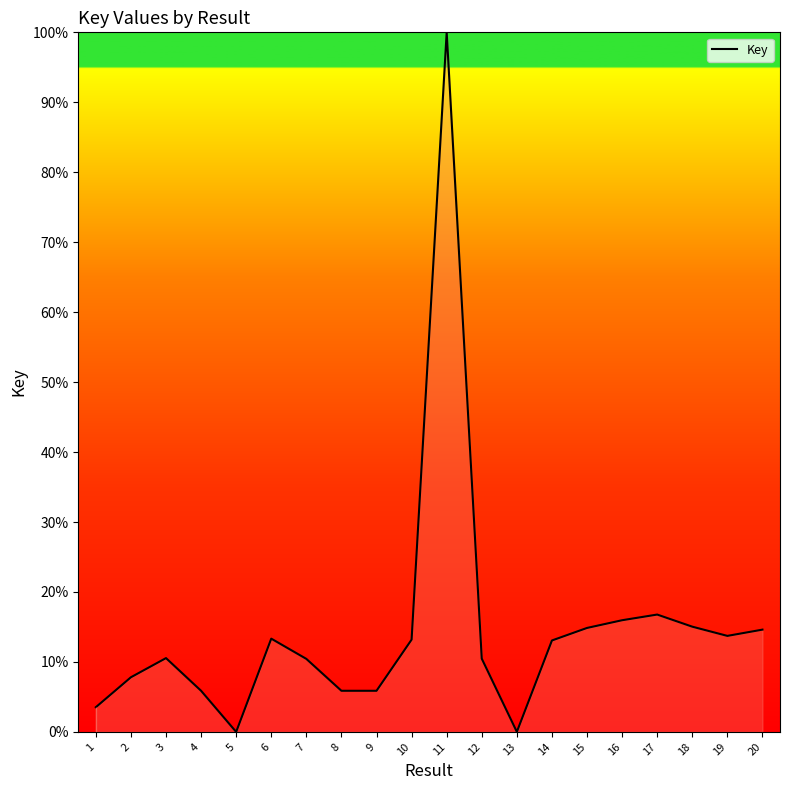

The value at 20 is 14.6. True or false?

True